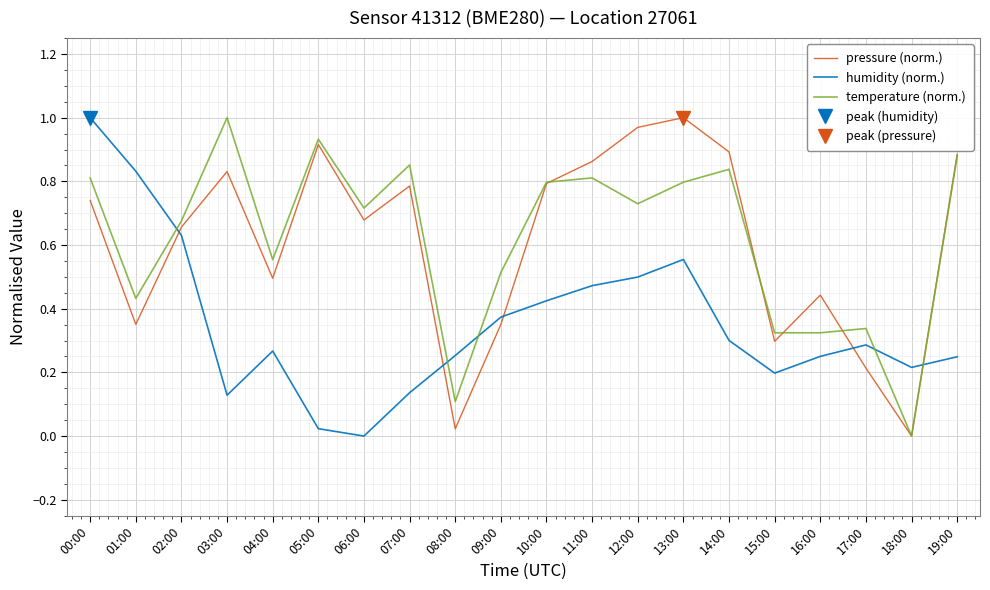

The value of pressure (norm.) at 02:00 is 0.9. True or false?

False